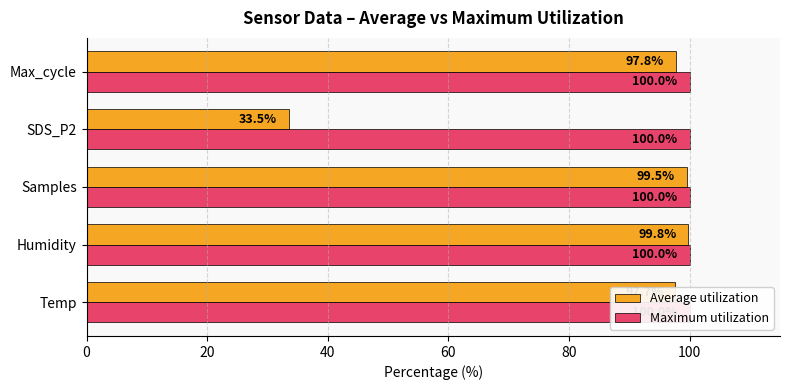

List the series in order of their peak value, lowest first.

Maximum utilization, Average utilization